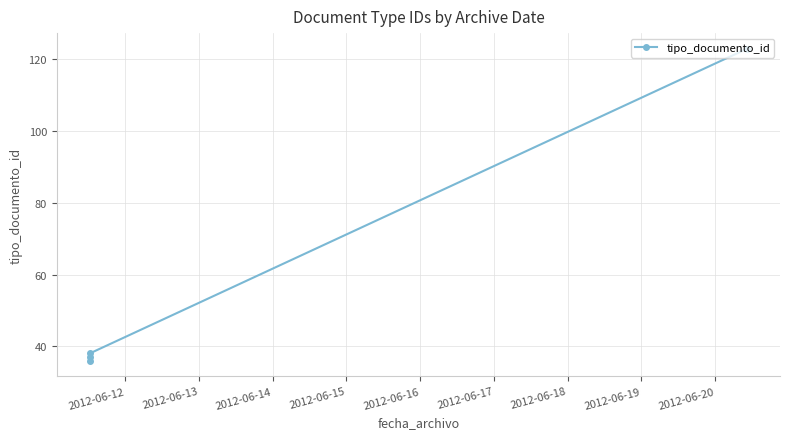

Reading left to right, transcribe all the data shown in this chart.

36	37	38	123